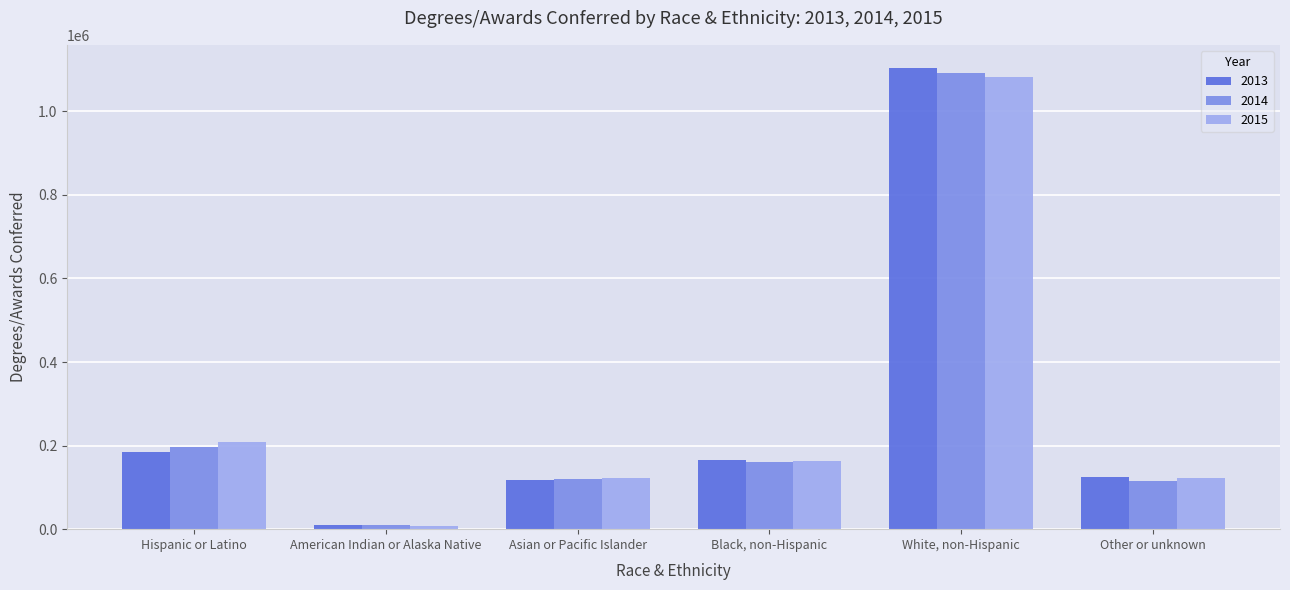

What are all the series names shown in the legend?

2013, 2014, 2015